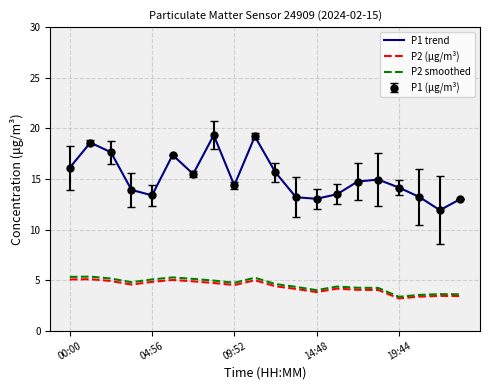

What is the difference between the maximum and minimum values in the P1 trend series?

7.4